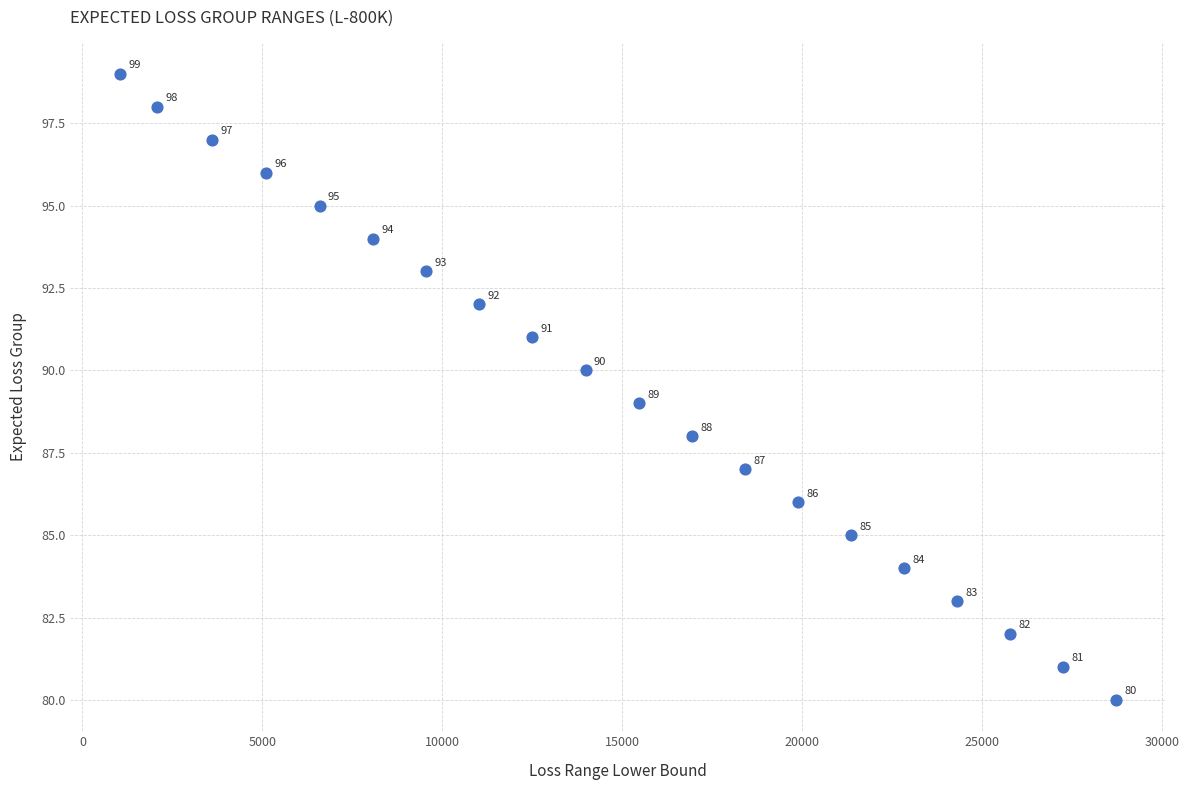

What is the range of X values (max minus min)?

27690